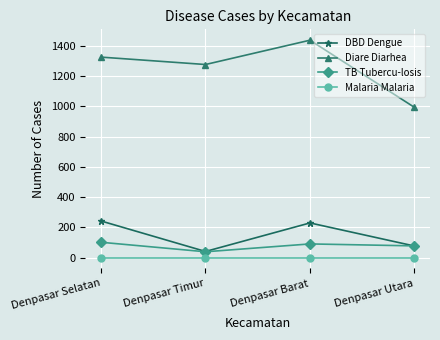

The Diare Diarhea series shows 273 at Denpasar Utara. True or false?

False